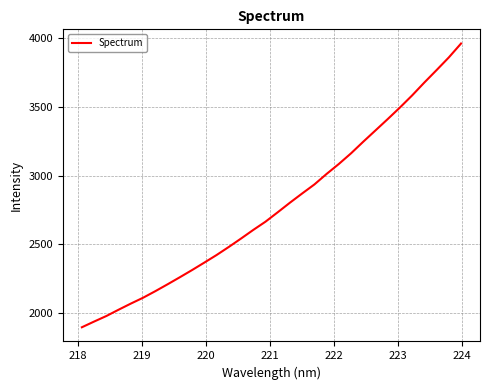

What is the smallest value displayed?

1897.0